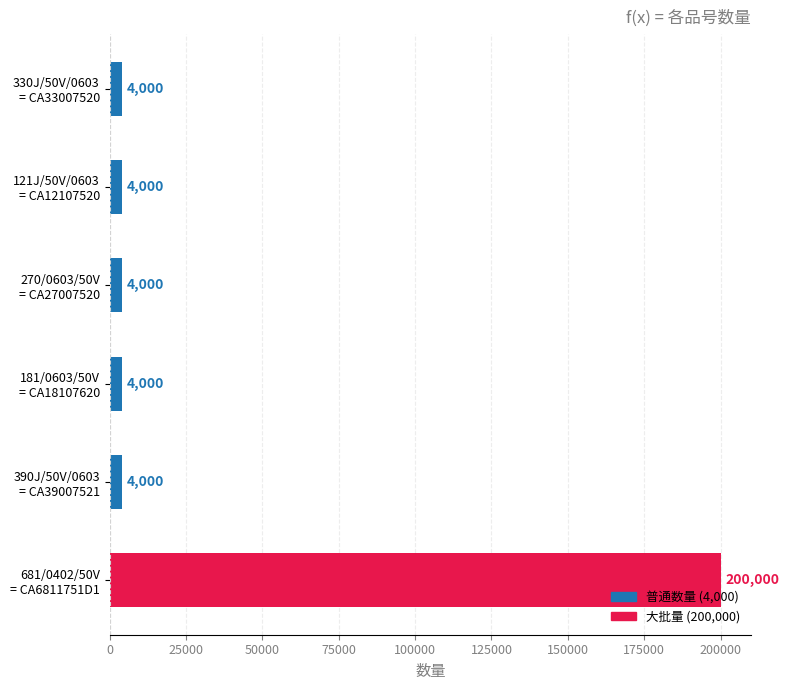

What is the value of the 5th bar from the top?

4000